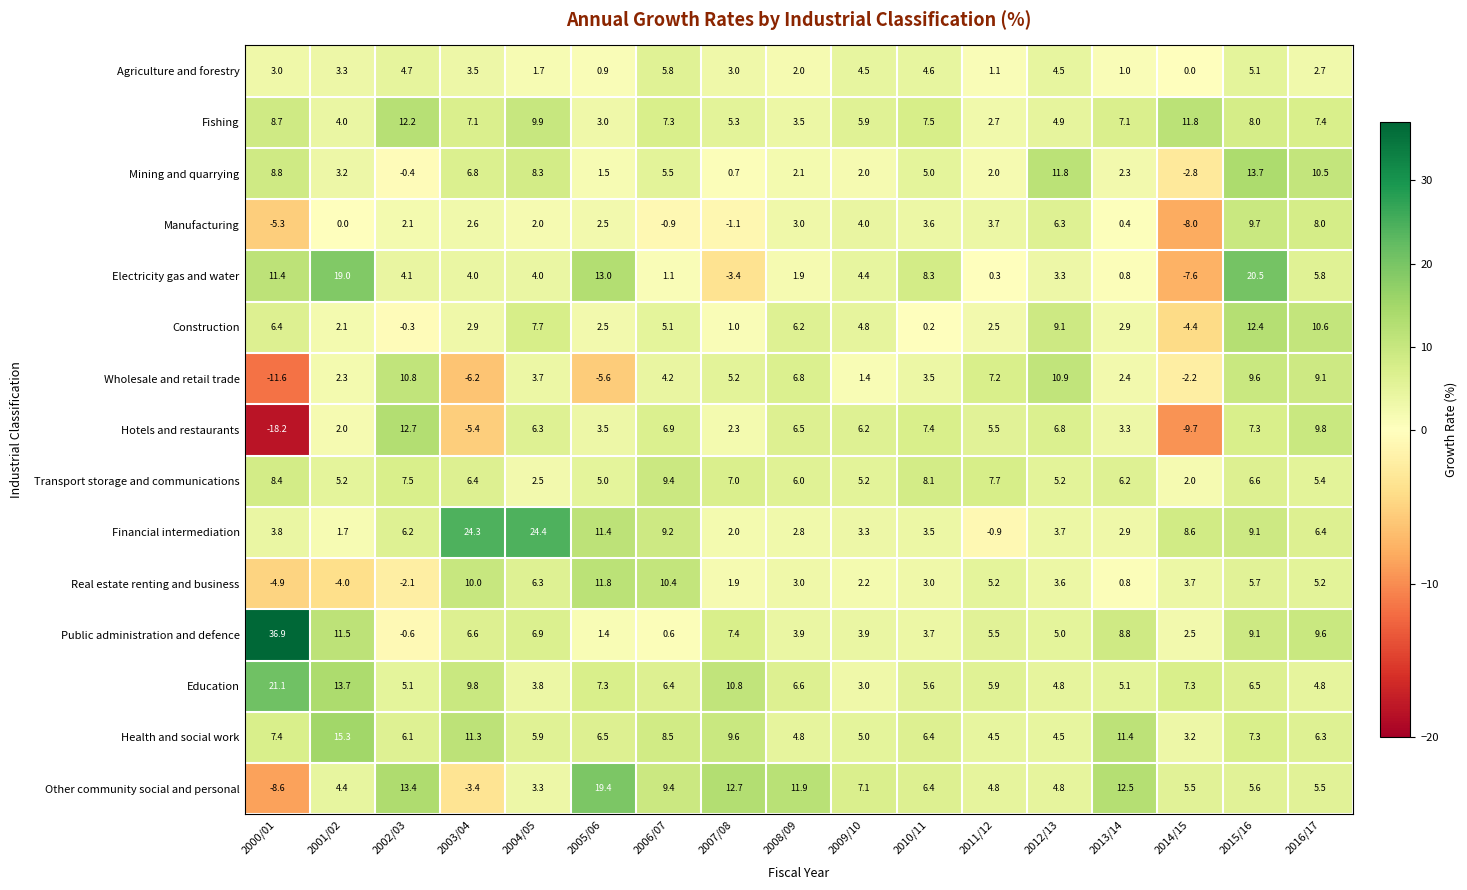

At which category is the sum across all series the highest?

2015/16